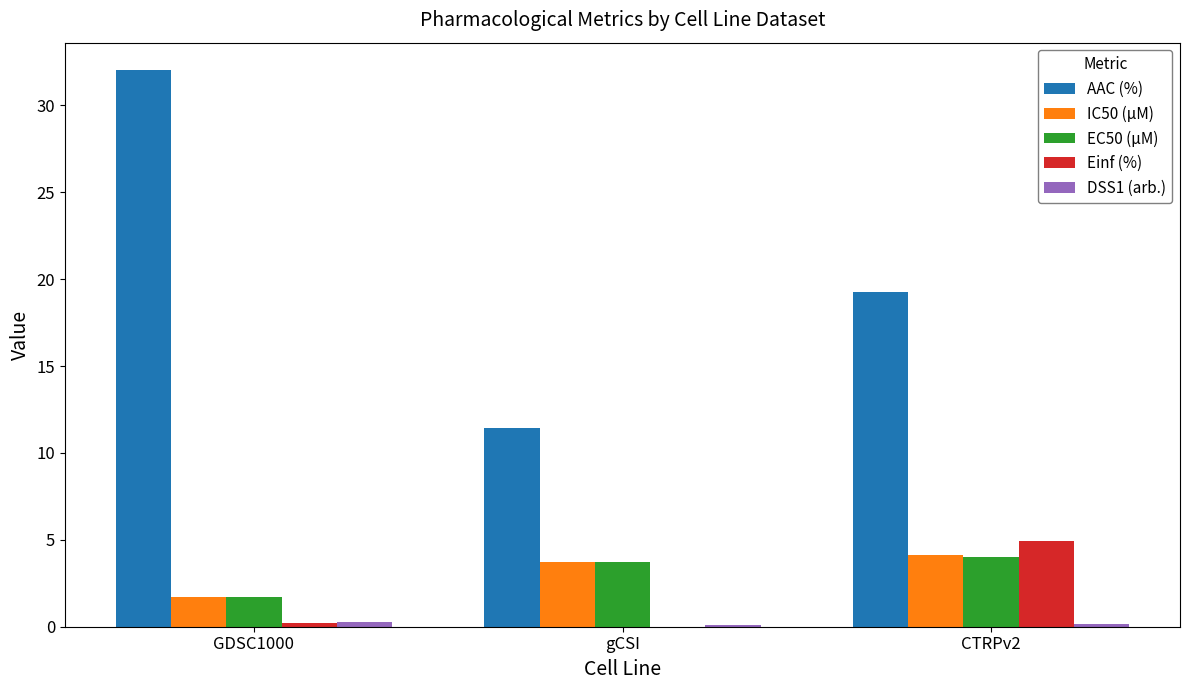

Which series changed the most between gCSI and CTRPv2?

AAC (%)